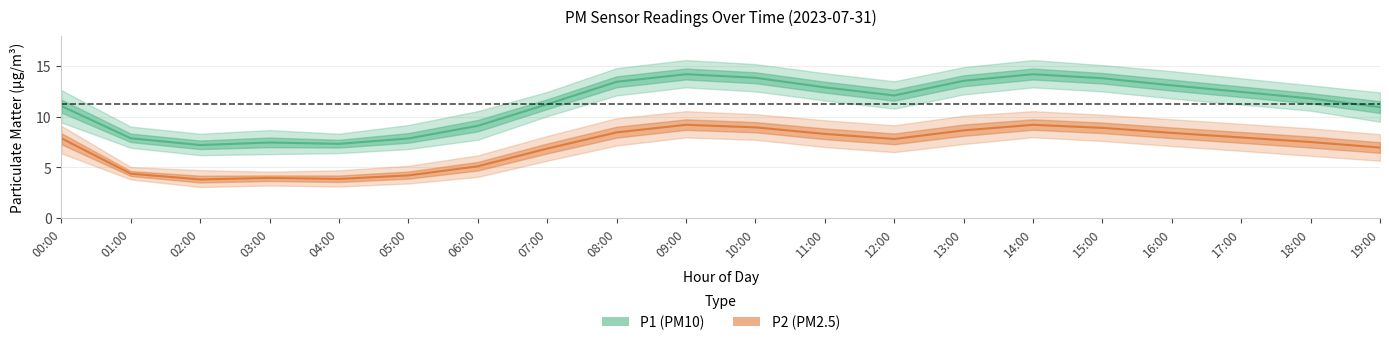

What position from the left is 18:00?

19